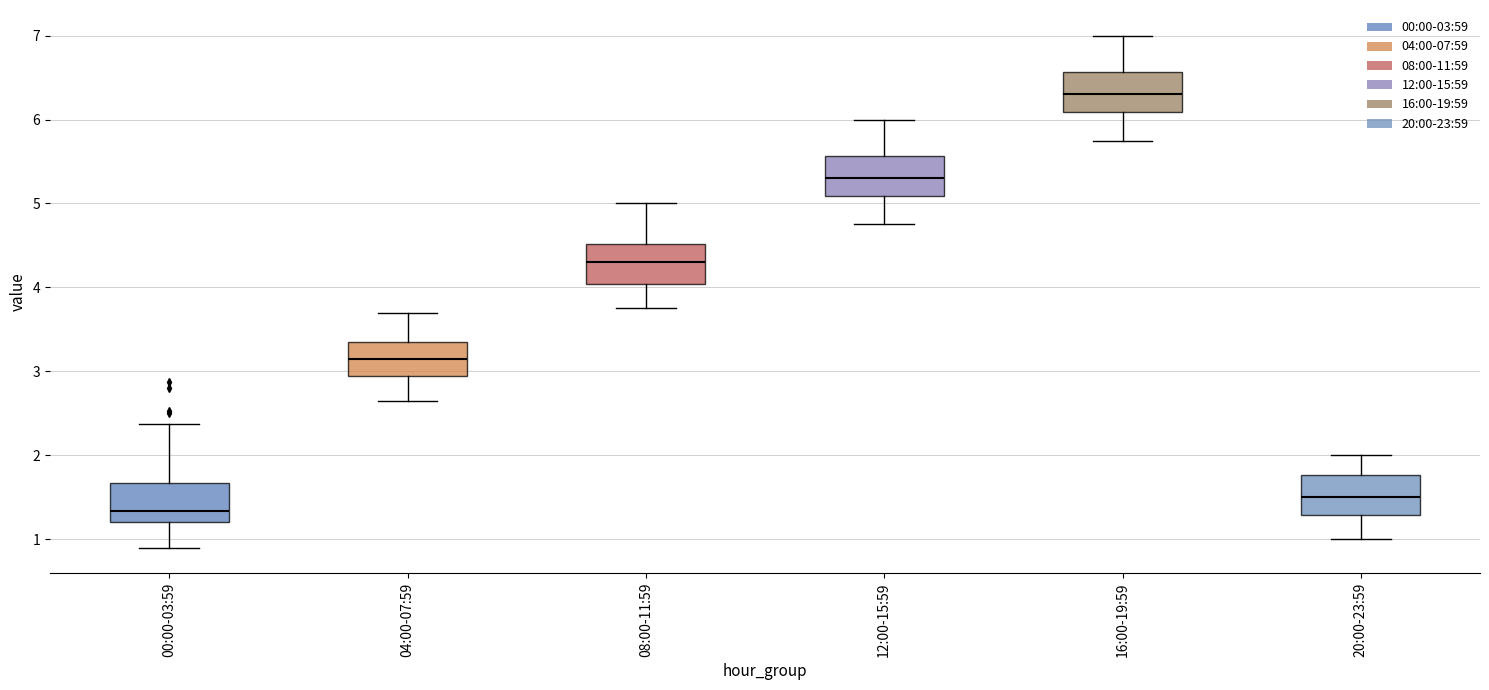

Where does the lower whisker of the box for 12:00-15:59 end on the y-axis? The values are not printed on the chart, so give them approximately, as read against the axis.

4.8